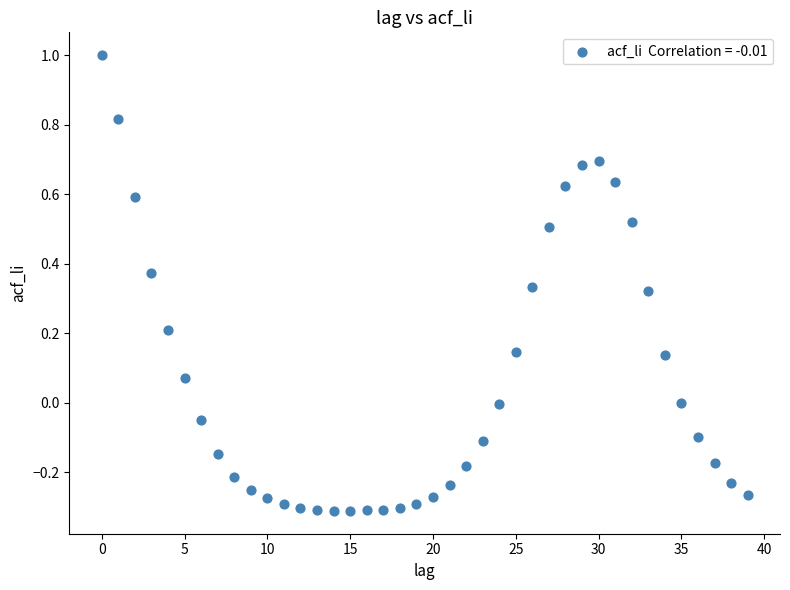

What is the range of Y values (max minus min)?

1.3